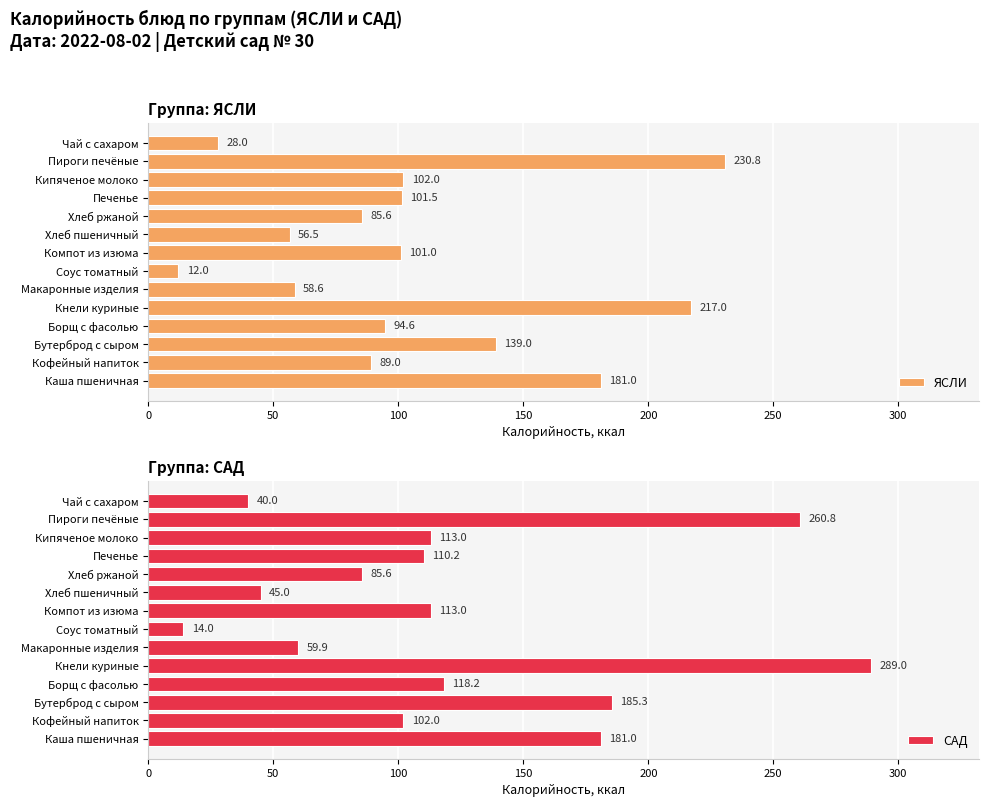

Rank the categories by ЯСЛИ value from highest to lowest.

Пироги печёные, Кнели куриные, Каша пшеничная, Бутерброд с сыром, Кипяченое молоко, Печенье, Компот из изюма, Борщ с фасолью, Кофейный напиток, Хлеб ржаной, Макаронные изделия, Хлеб пшеничный, Чай с сахаром, Соус томатный